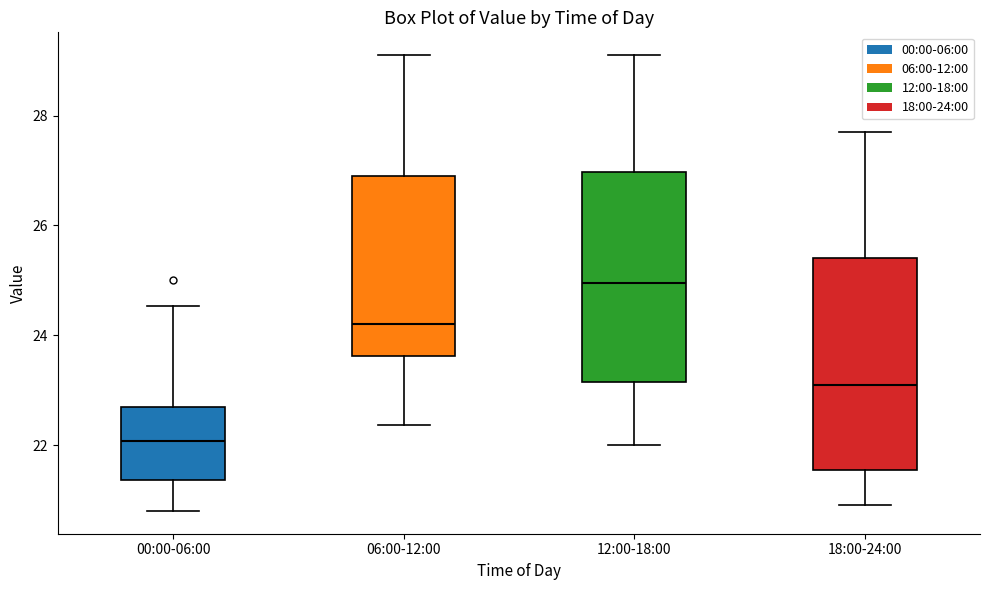

Which box's median line is the highest?

12:00-18:00